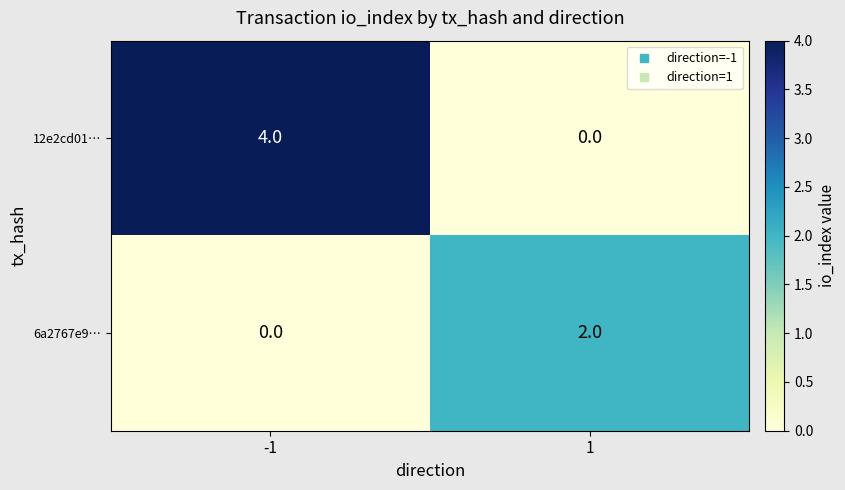

What is the difference between the 12e2cd01… values at 1 and -1?

4